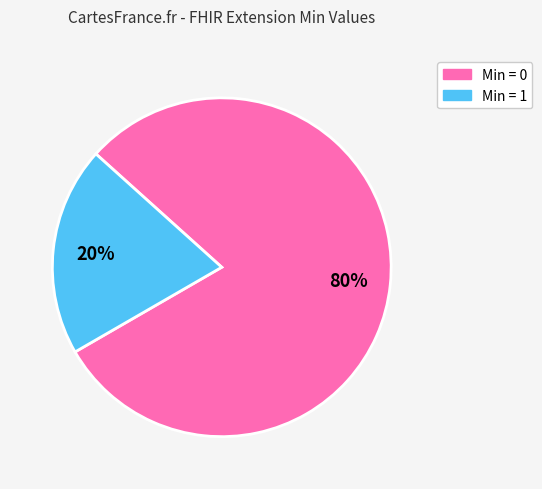

To the nearest percent, what is the difference between the largest and smallest slice percentages?

60%